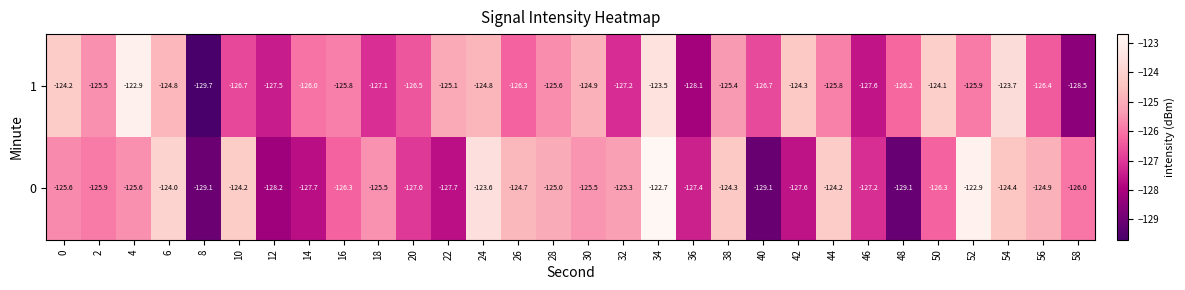

What is the total value across all series at 24?

-248.4